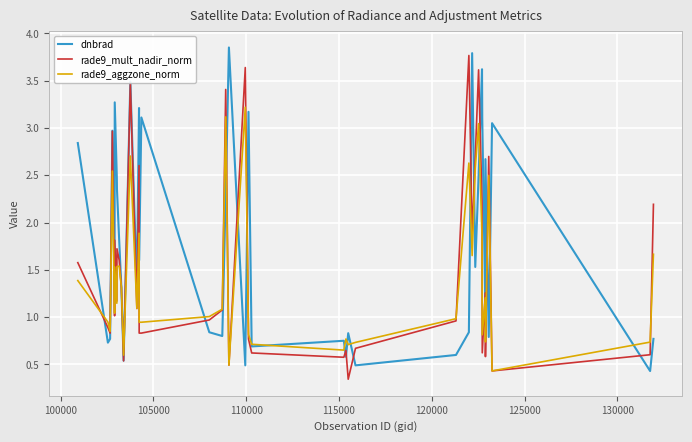

At how many categories does at least one series exceed 0?

40